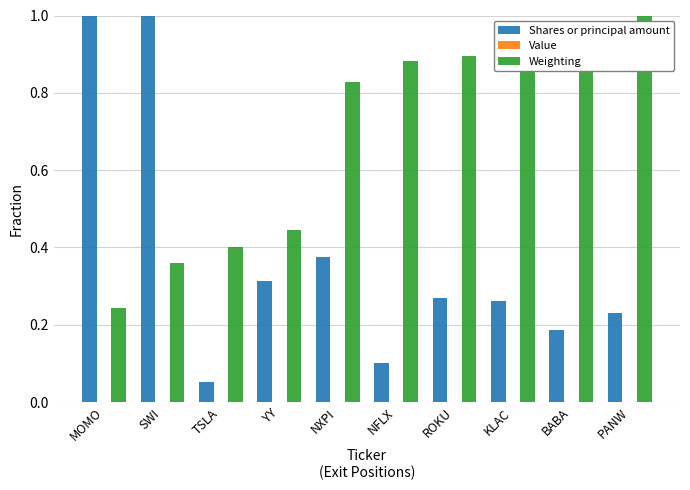

True or false: Weighting has a value of 0.6 at ROKU.

False